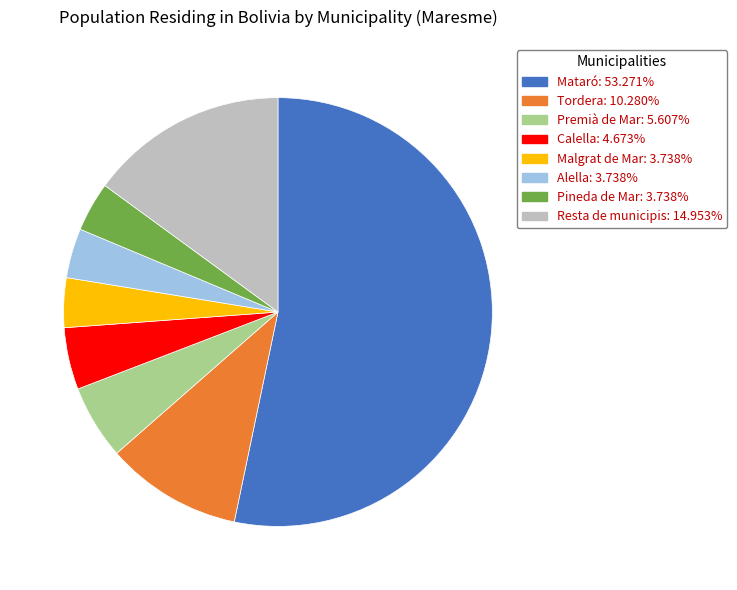

Which slice represents more than half of the pie?

Mataró